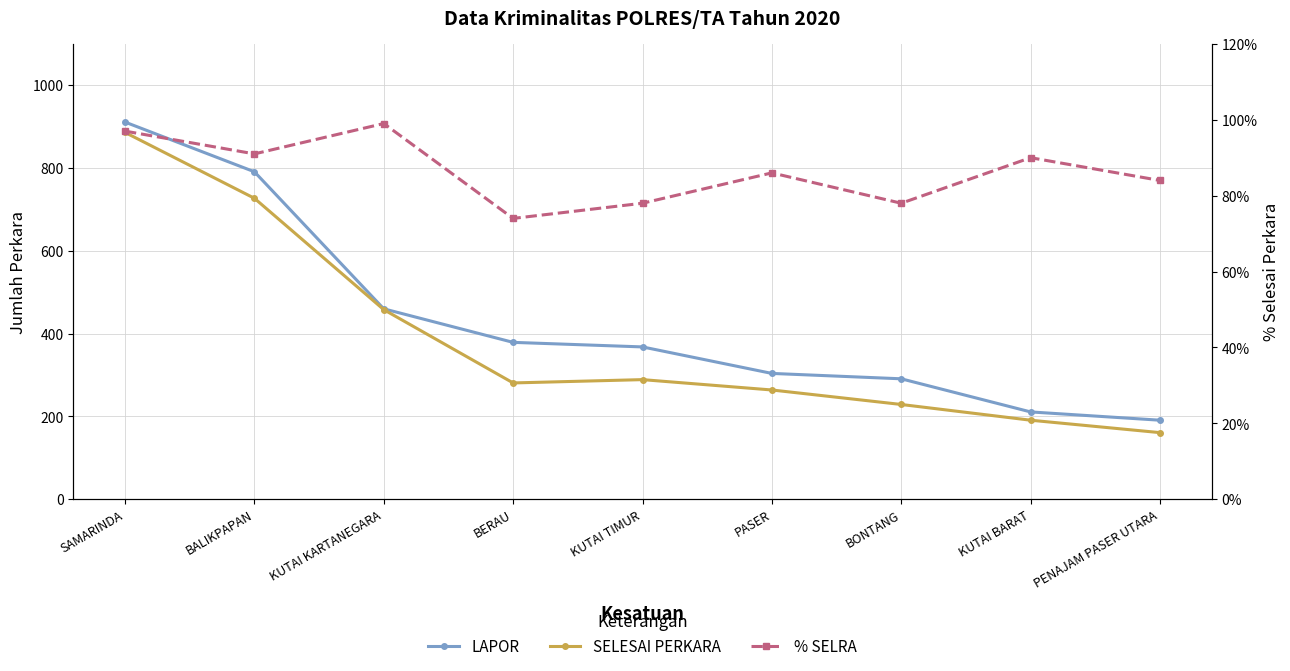

What position from the left is PENAJAM PASER UTARA?

9